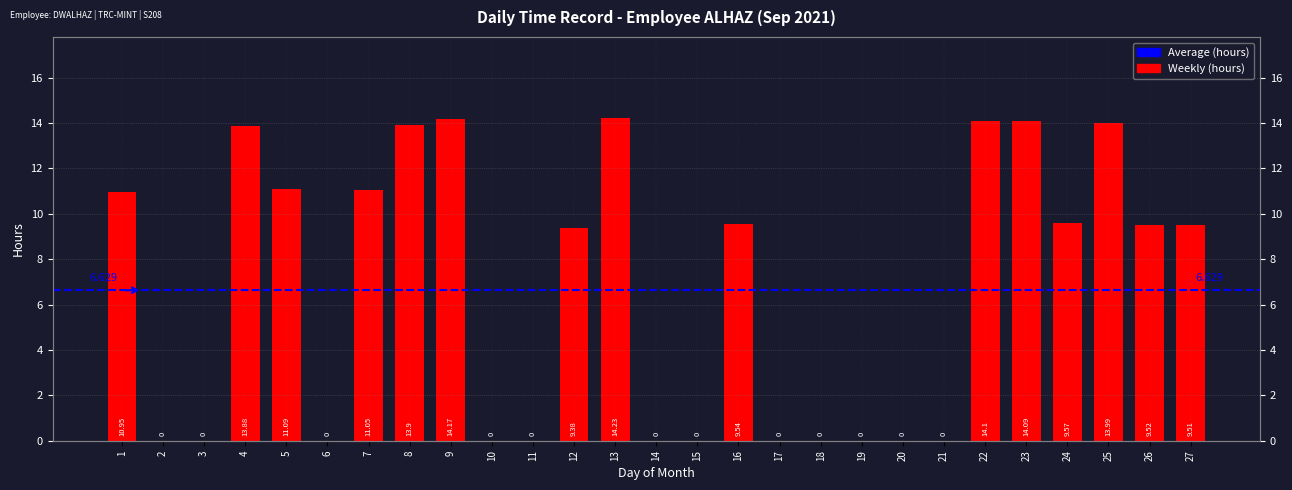

How many bars are there in total?

27